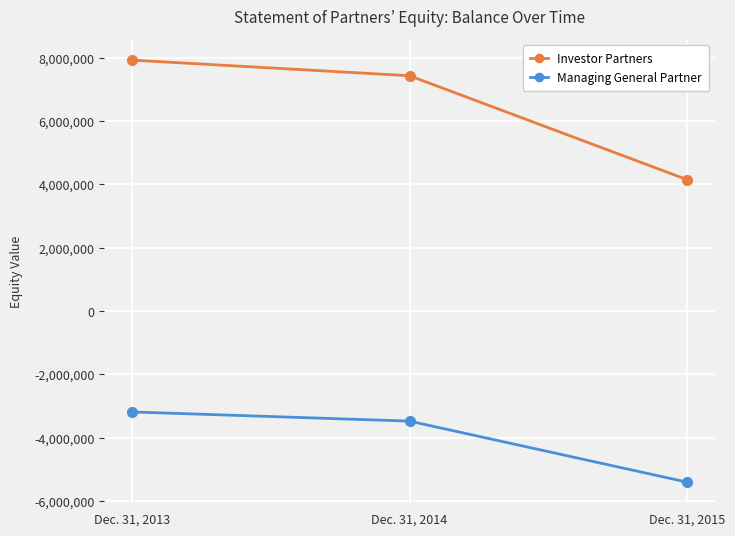

Reading left to right, transcribe all the data shown in this chart.

Investor Partners: Dec. 31, 2013=7918424	Dec. 31, 2014=7424593	Dec. 31, 2015=4144041
Managing General Partner: Dec. 31, 2013=-3184439	Dec. 31, 2014=-3474466	Dec. 31, 2015=-5401139